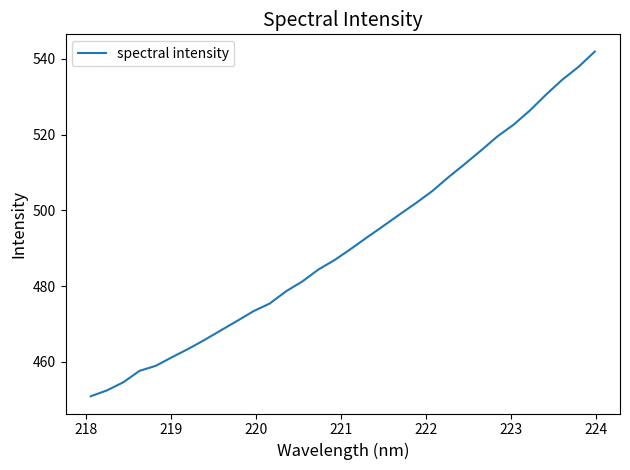

What is the greatest value displayed?

542.0